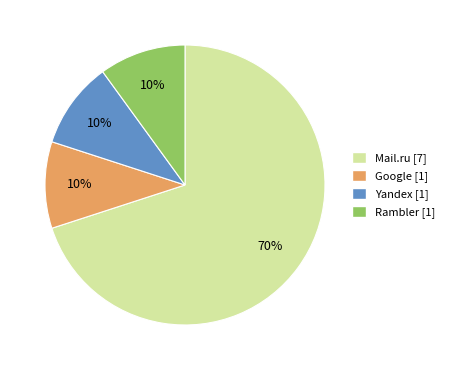

Is there any slice that represents more than half of the pie?

Yes